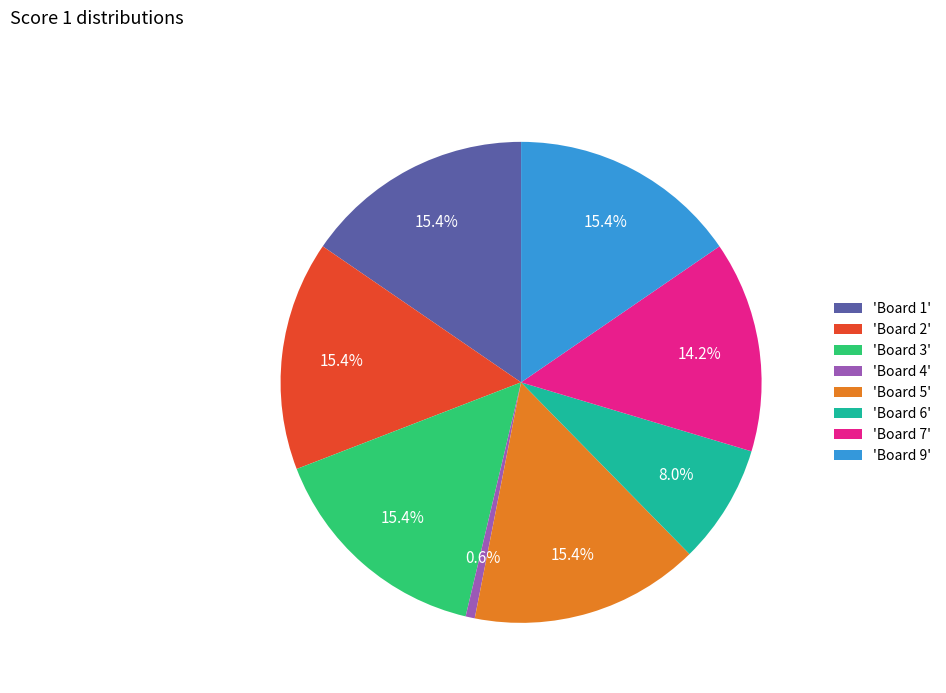

What is the smallest slice in the pie chart?

'Board 4'